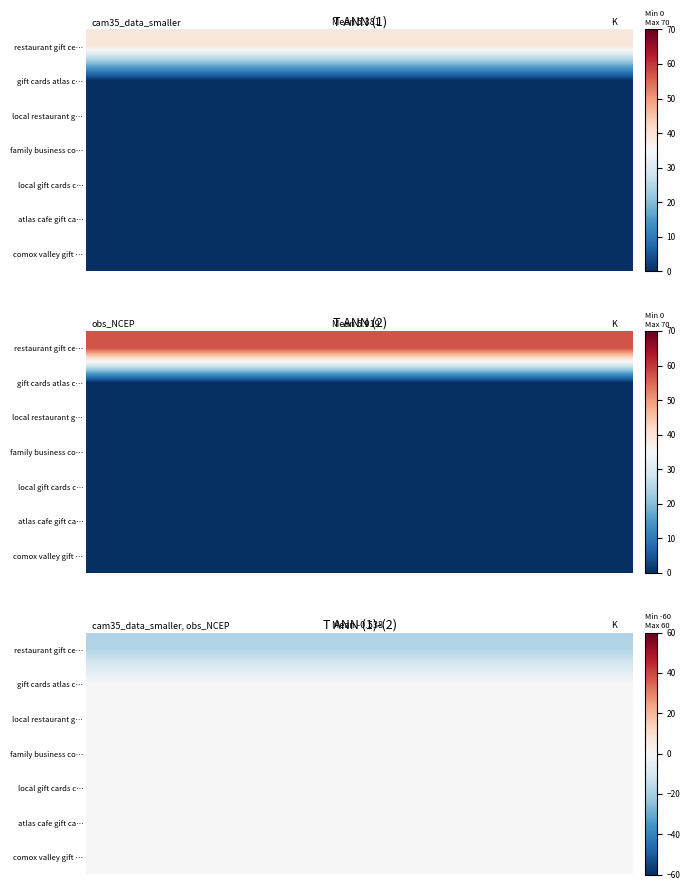

Between 6 and 19, which series saw the biggest shift?

row_0